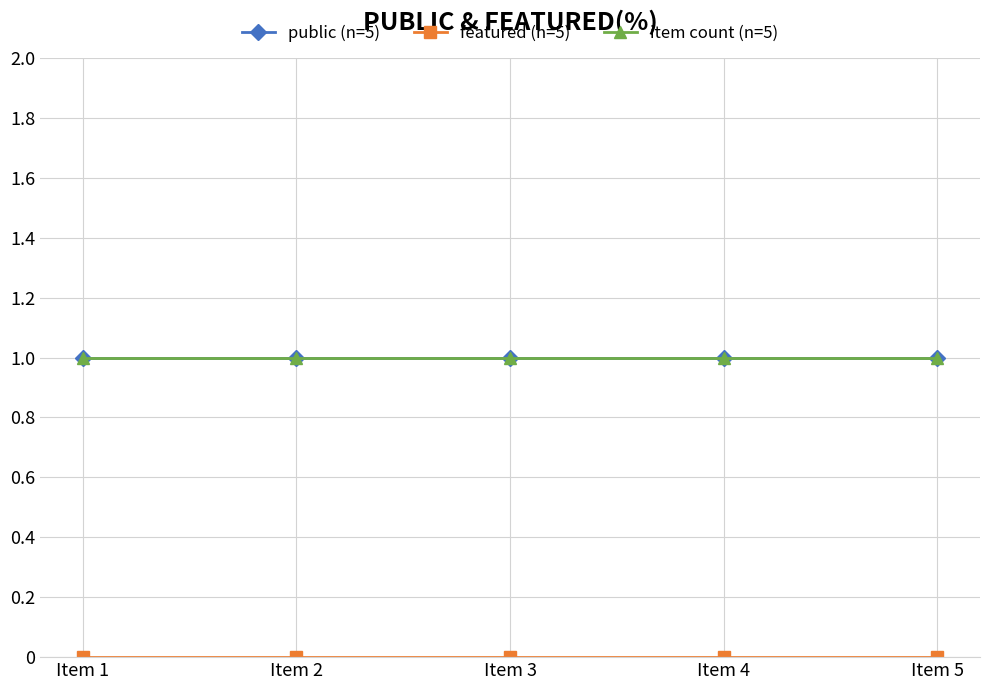

Is this an area chart (filled region under the line)?

No